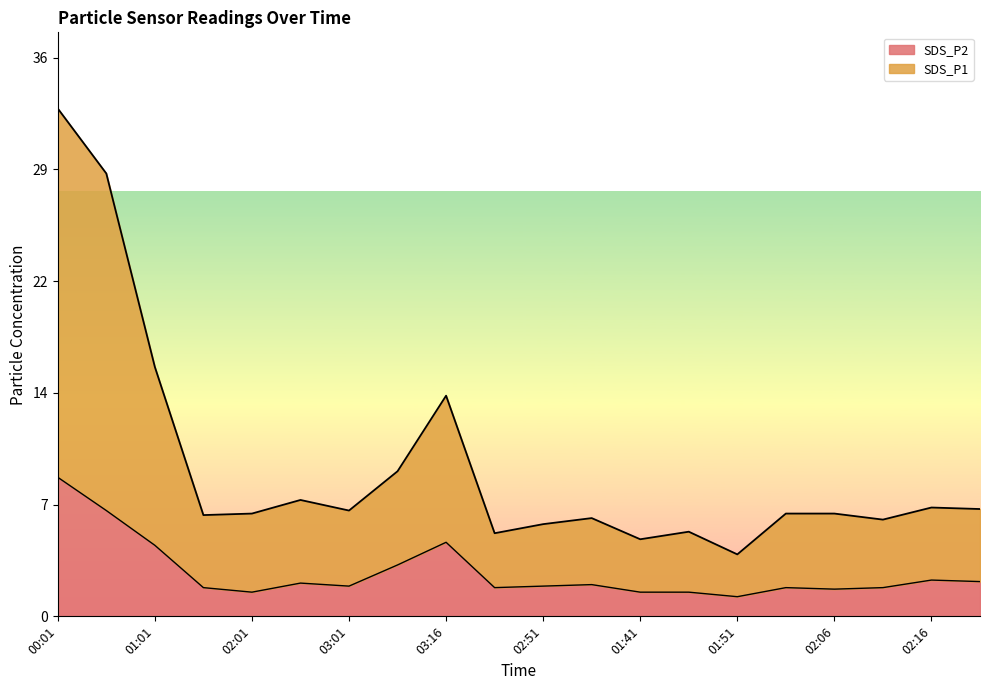

Which series has the largest total across all categories?

SDS_P1